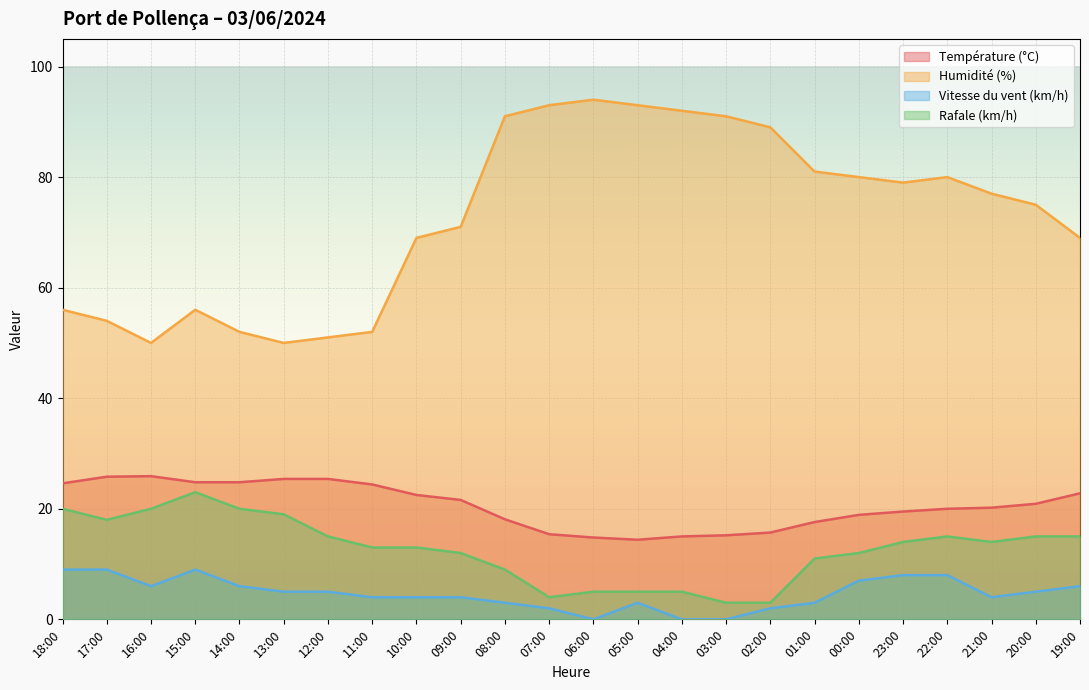

What is the difference between the highest and lowest values at 03:00?

91.0